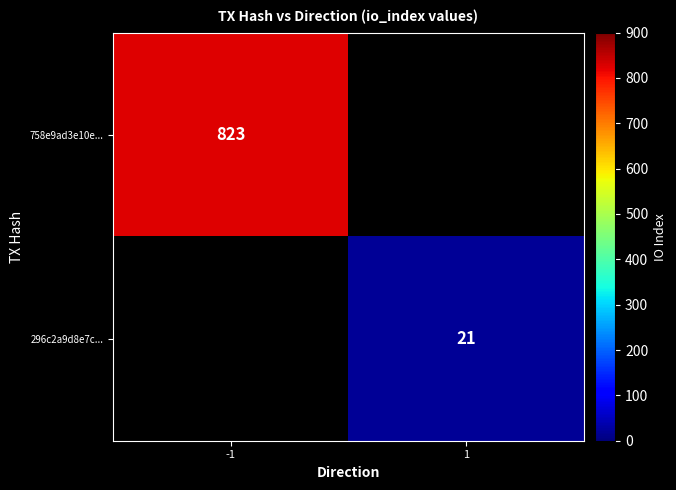

The value of 758e9ad3e10e... at -1 is 823. True or false?

True